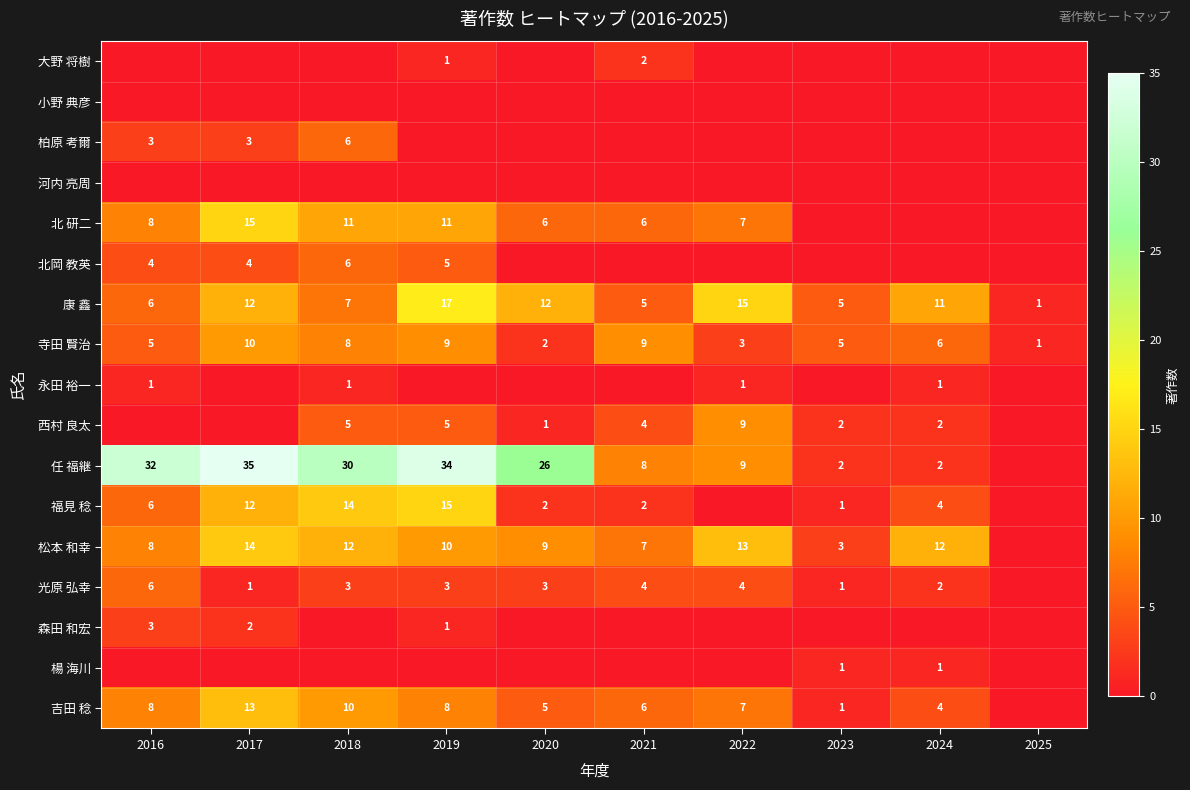

Between 2020 and 2022, which series saw the biggest shift?

任 福継